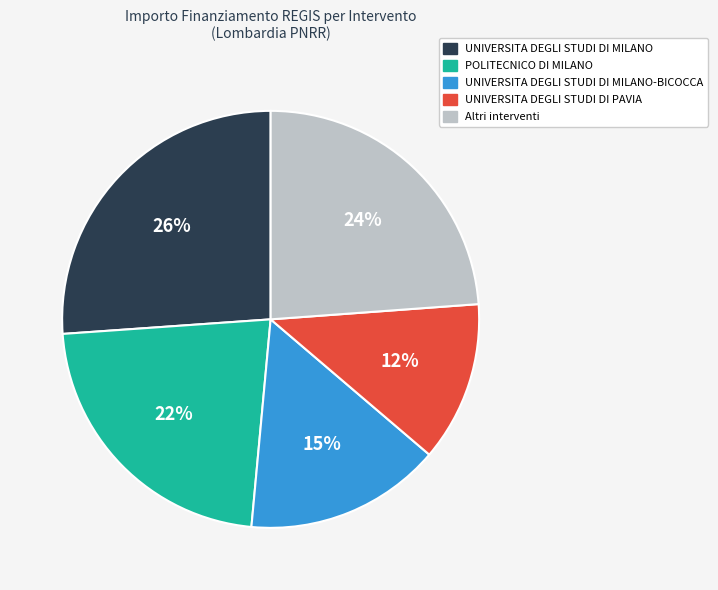

How many slices are in this pie chart?

5